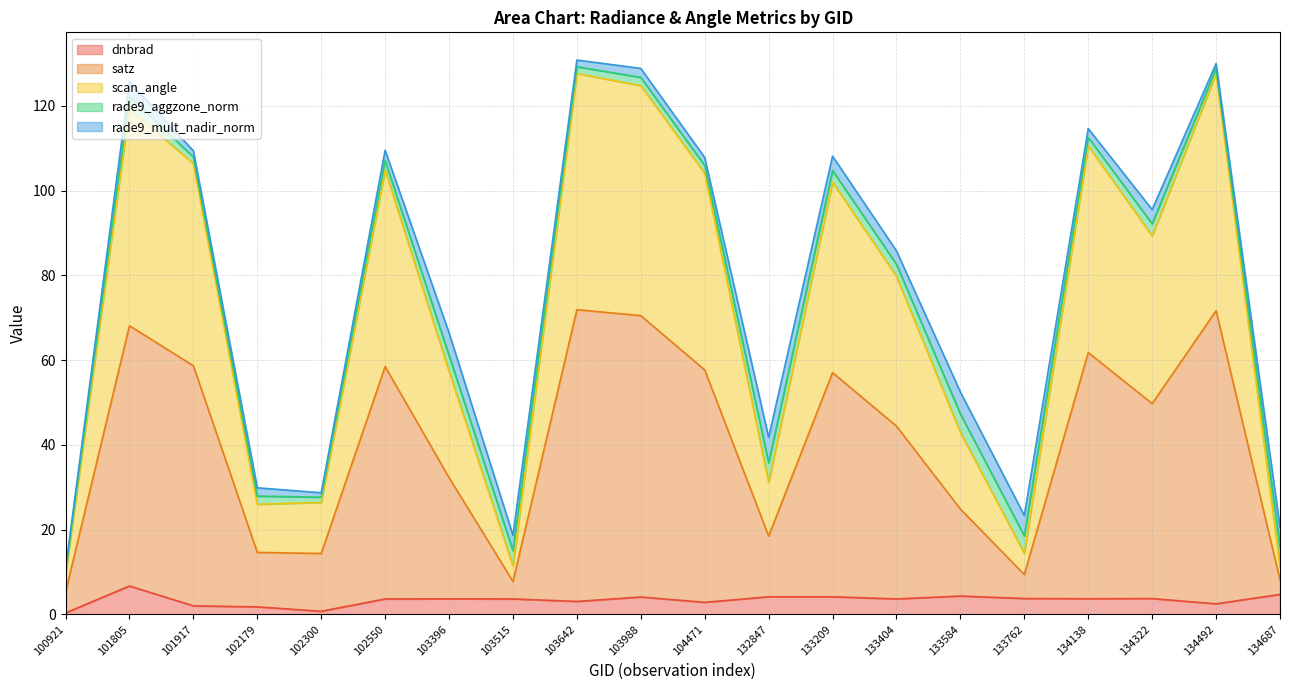

What is the total value across all series at 133584?

52.5